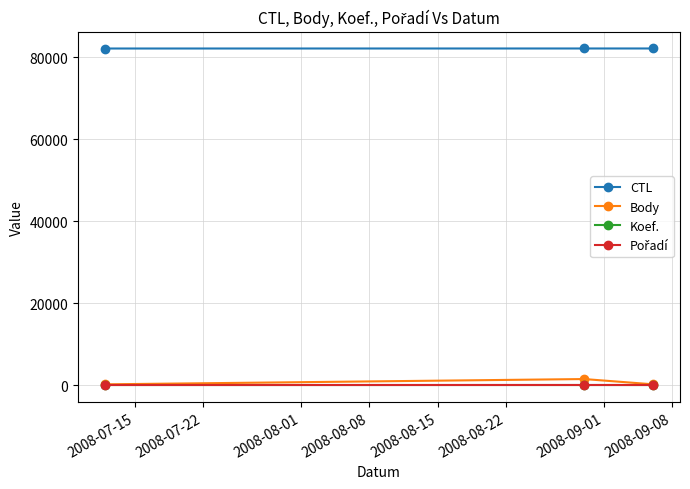

What is the difference between the maximum and minimum values in the CTL series?

9